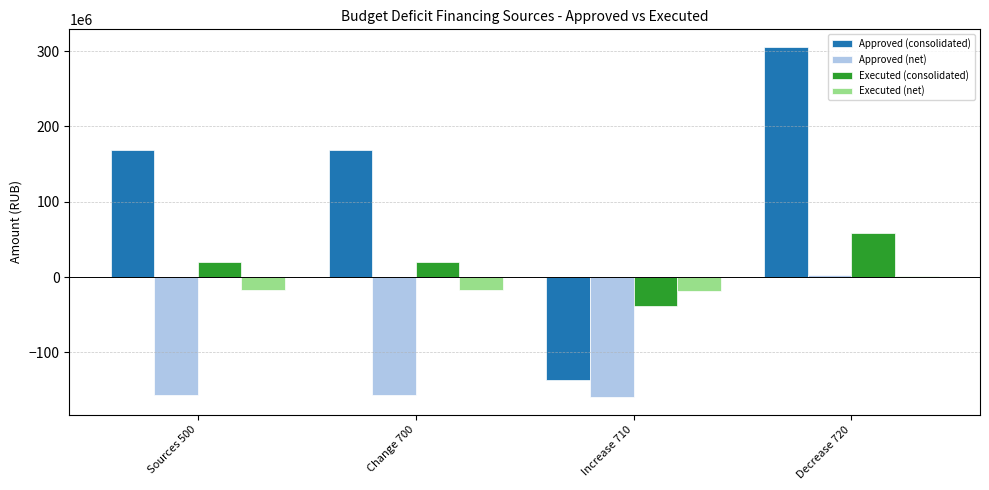

Which series has the widest spread of values?

Approved (consolidated)